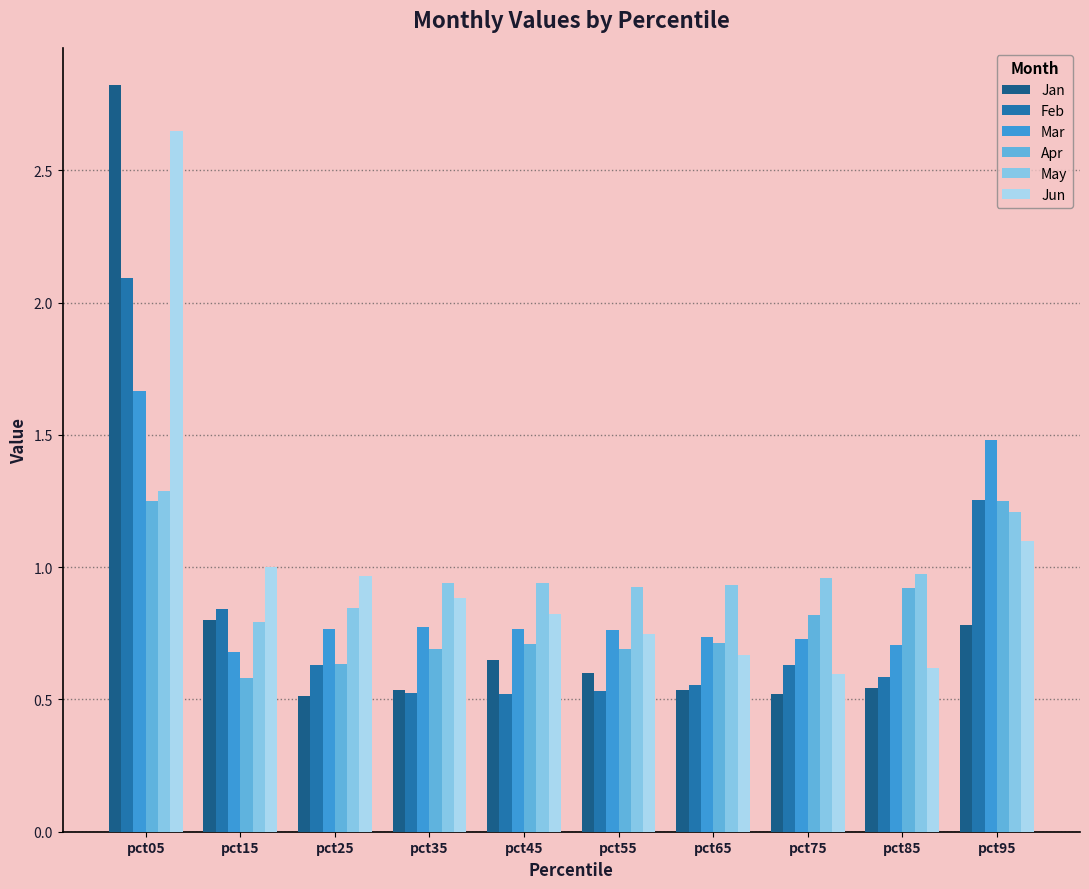

True or false: Jan has a value of 2.8 at pct05.

True